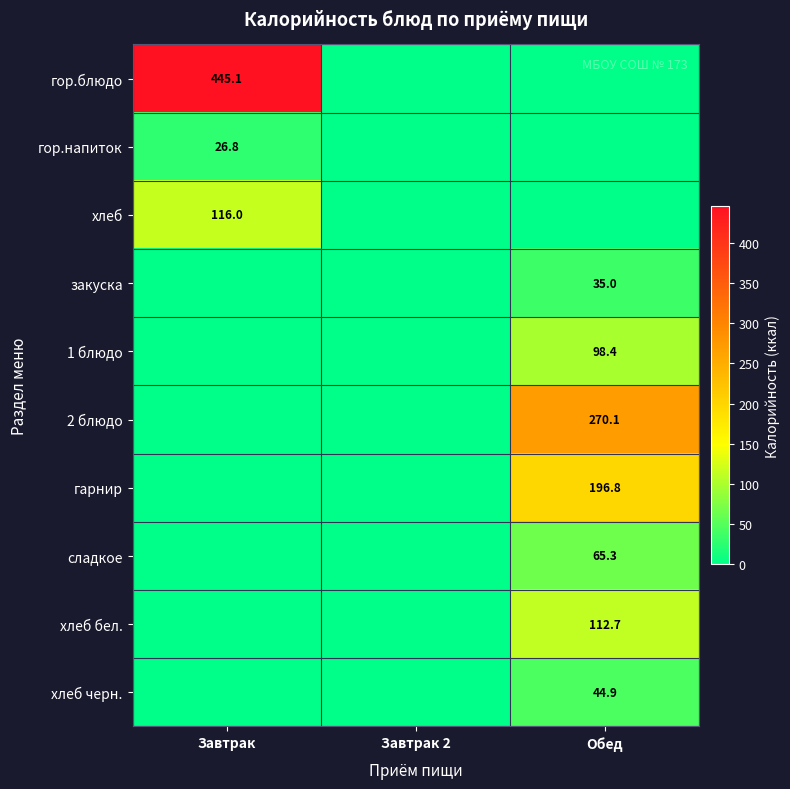

True or false: 1 блюдо has a value of 98.4 at Обед.

True